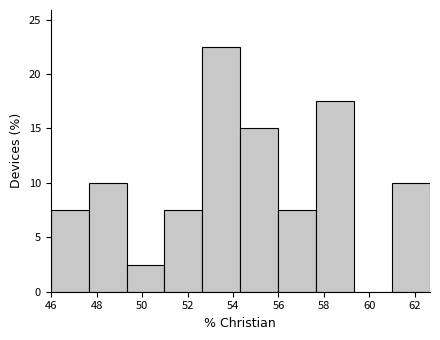

Reading left to right, transcribe this chart: for each bar, give the range it covers on the x-axis and its height. Neither the bar edges nor the heights are printed on the chart, so give them approximately, as read against the axes.

46.0 to 47.6: 7.5
47.6 to 49.4: 10.0
49.4 to 51.0: 2.5
51.0 to 52.6: 7.5
52.6 to 54.4: 22.5
54.4 to 56.0: 15.0
56.0 to 57.6: 7.5
57.6 to 59.4: 17.5
59.4 to 61.0: 0
61.0 to 62.6: 10.0